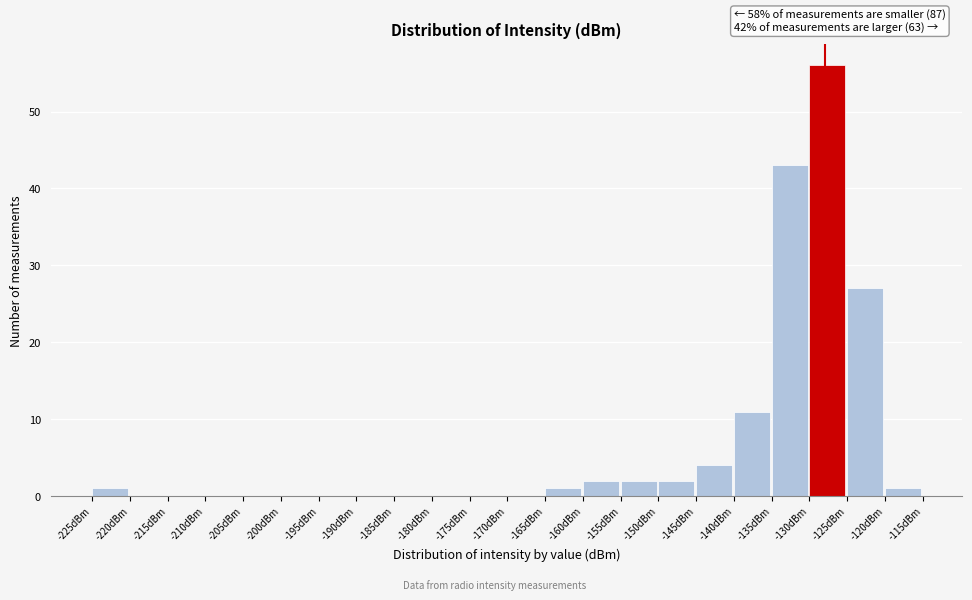

Over which range of the x-axis is the bar tallest?

-130 to -125